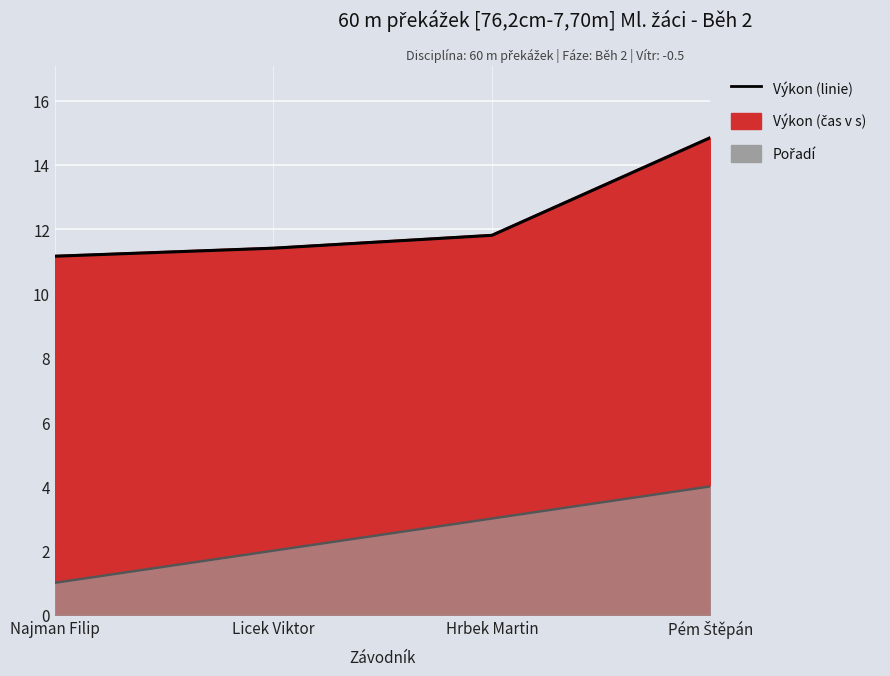

What is the difference between the second highest and minimum values?

0.7